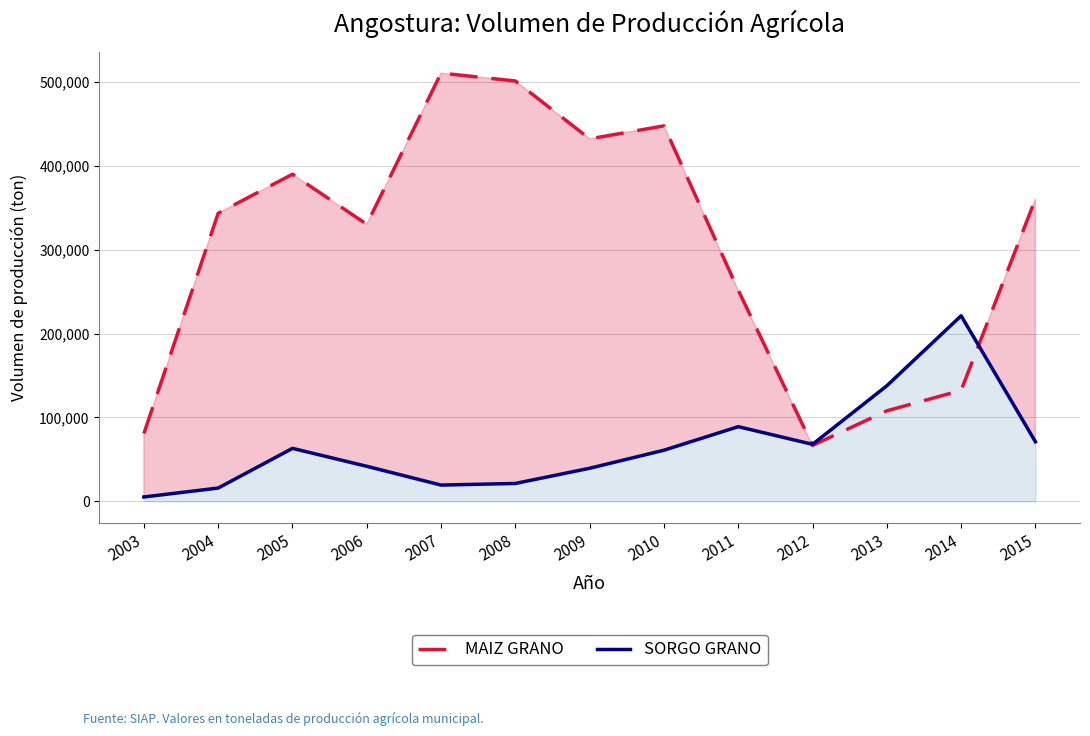

What value does the SORGO GRANO series have at 2011?

89041.2